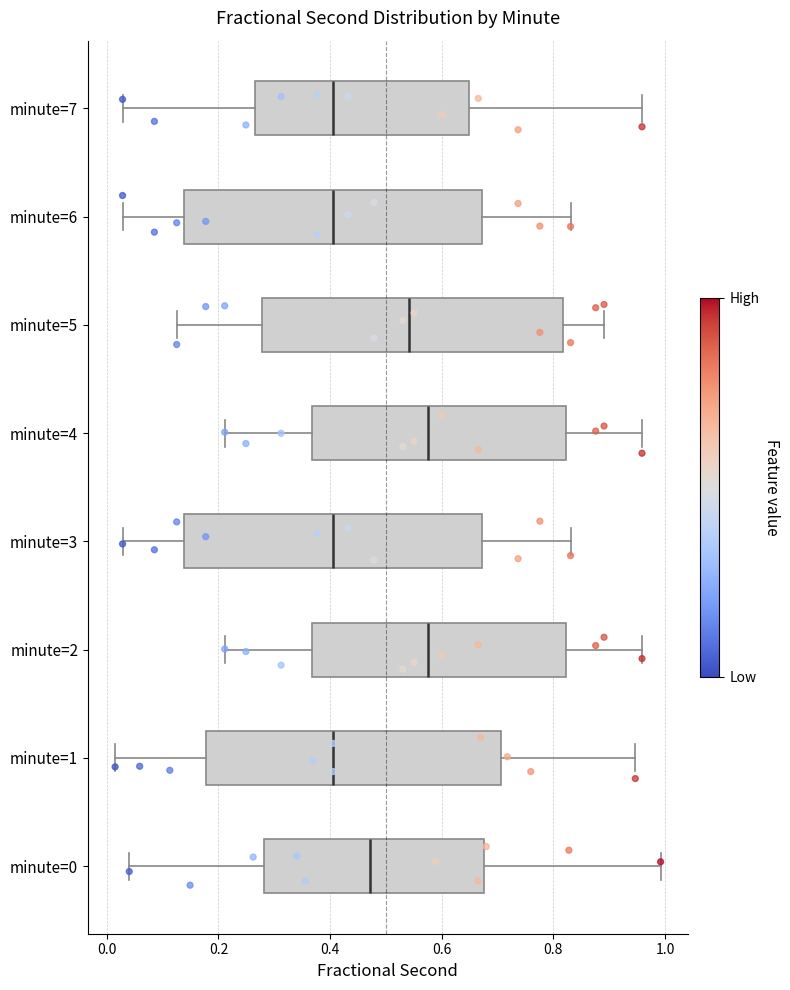

Reading bottom to top, transcribe this box plot: for each box, give where its median line is, the range the box spans, and where its two whiskers end, as read against the x-axis. The values are not printed on the chart, so give them approximately, as read against the axis.

minute=0: median 0.48, box 0.28 to 0.68, whiskers 0.04 to 1.00
minute=1: median 0.40, box 0.18 to 0.70, whiskers 0.02 to 0.94
minute=2: median 0.58, box 0.36 to 0.82, whiskers 0.22 to 0.96
minute=3: median 0.40, box 0.14 to 0.68, whiskers 0.02 to 0.84
minute=4: median 0.58, box 0.36 to 0.82, whiskers 0.22 to 0.96
minute=5: median 0.54, box 0.28 to 0.82, whiskers 0.12 to 0.90
minute=6: median 0.40, box 0.14 to 0.68, whiskers 0.02 to 0.84
minute=7: median 0.40, box 0.26 to 0.64, whiskers 0.02 to 0.96